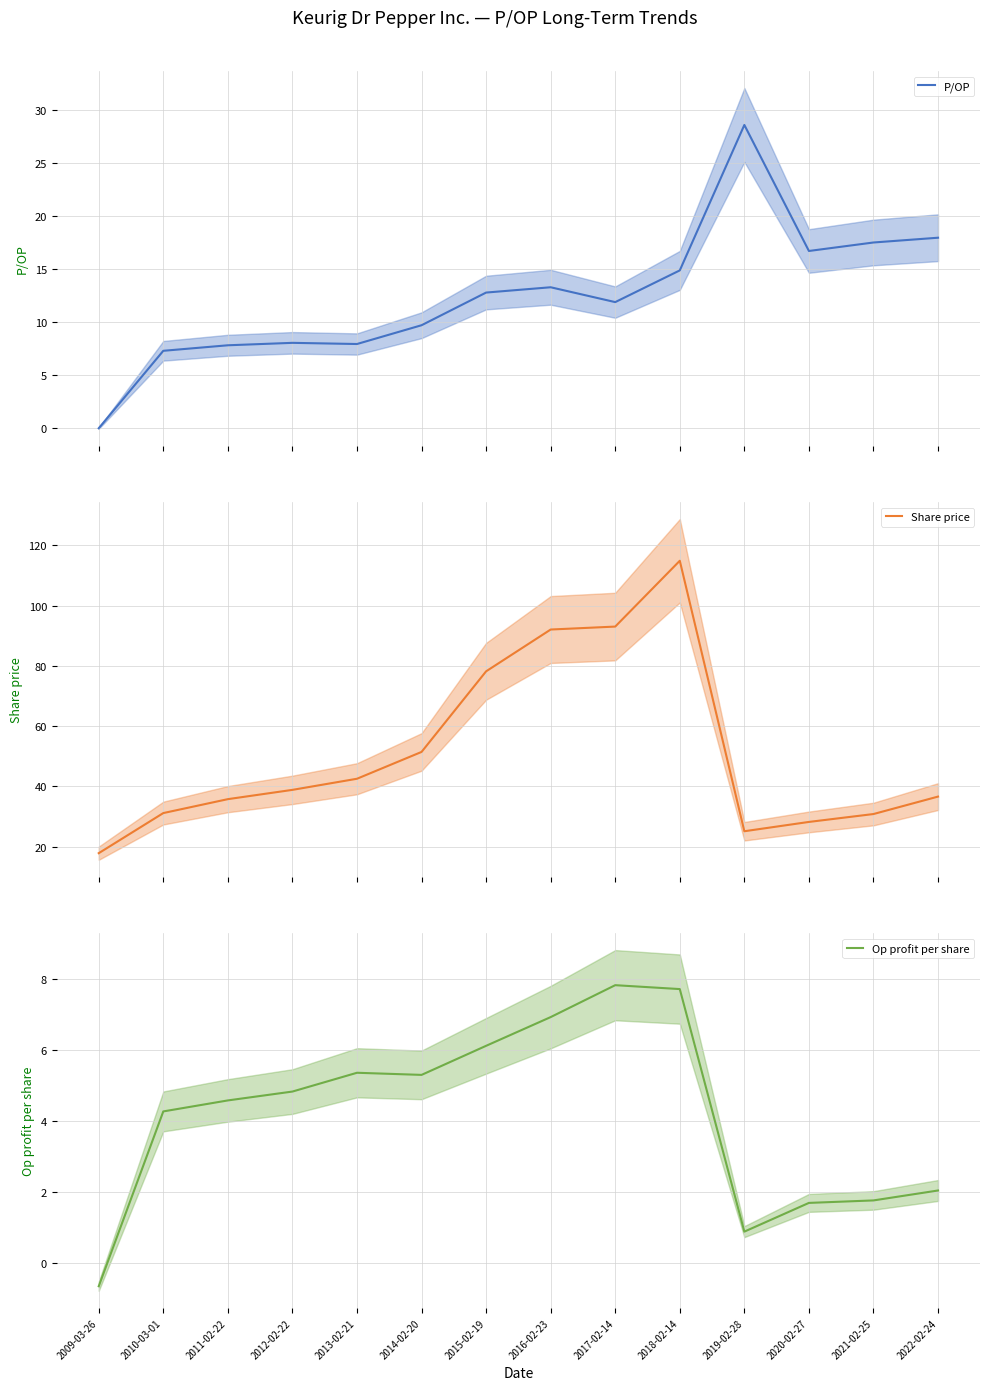

How many lines are shown in the chart?

3